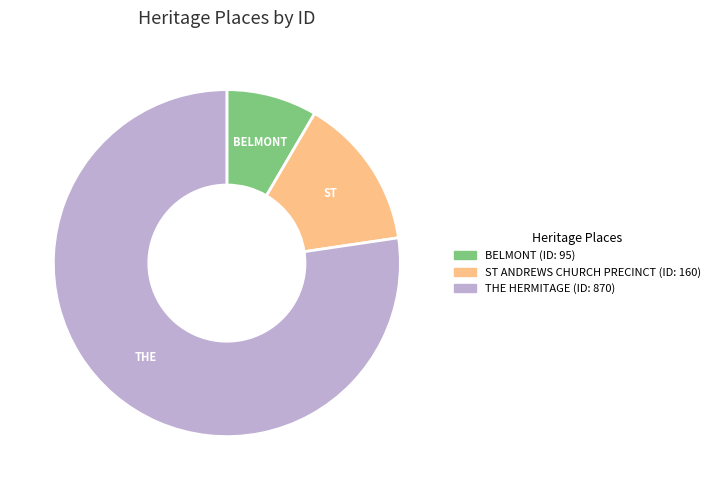

How many segments does this pie chart have?

3